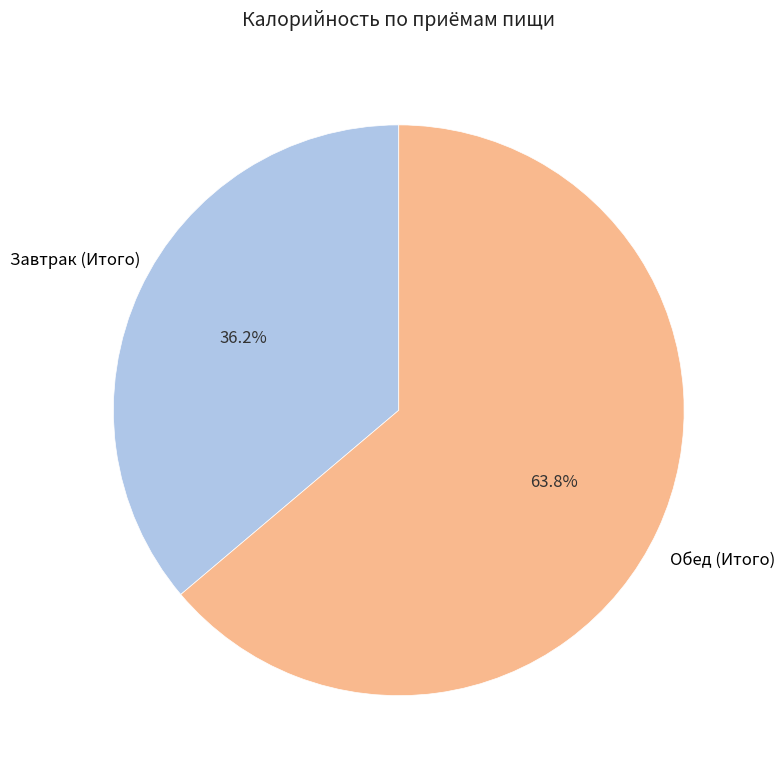

Which slice is the largest?

Обед (Итого)